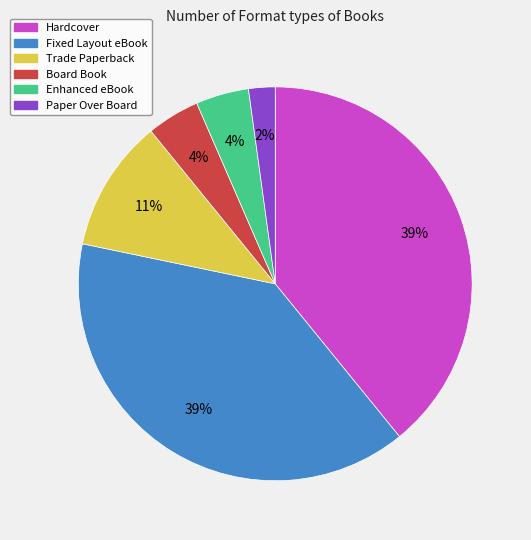

Which has a higher value, Hardcover or Paper Over Board?

Hardcover